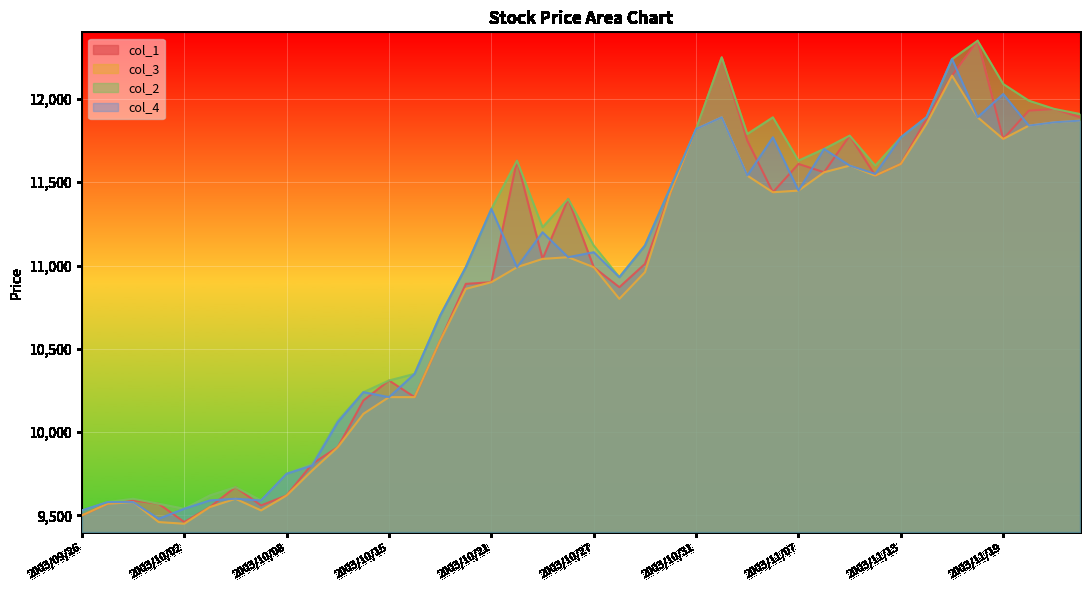

What is the minimum value for col_3?

9450